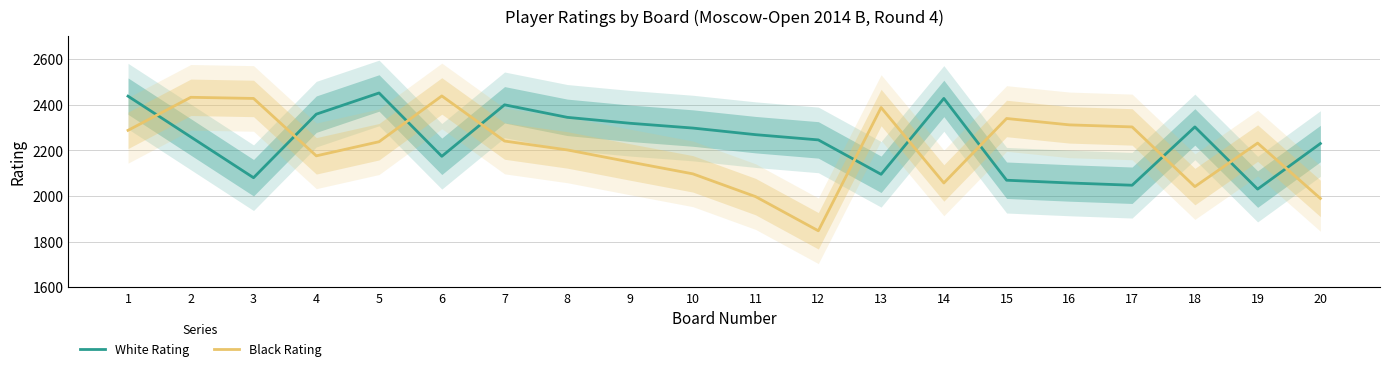

What is the difference between the maximum and minimum values in the White Rating series?

422